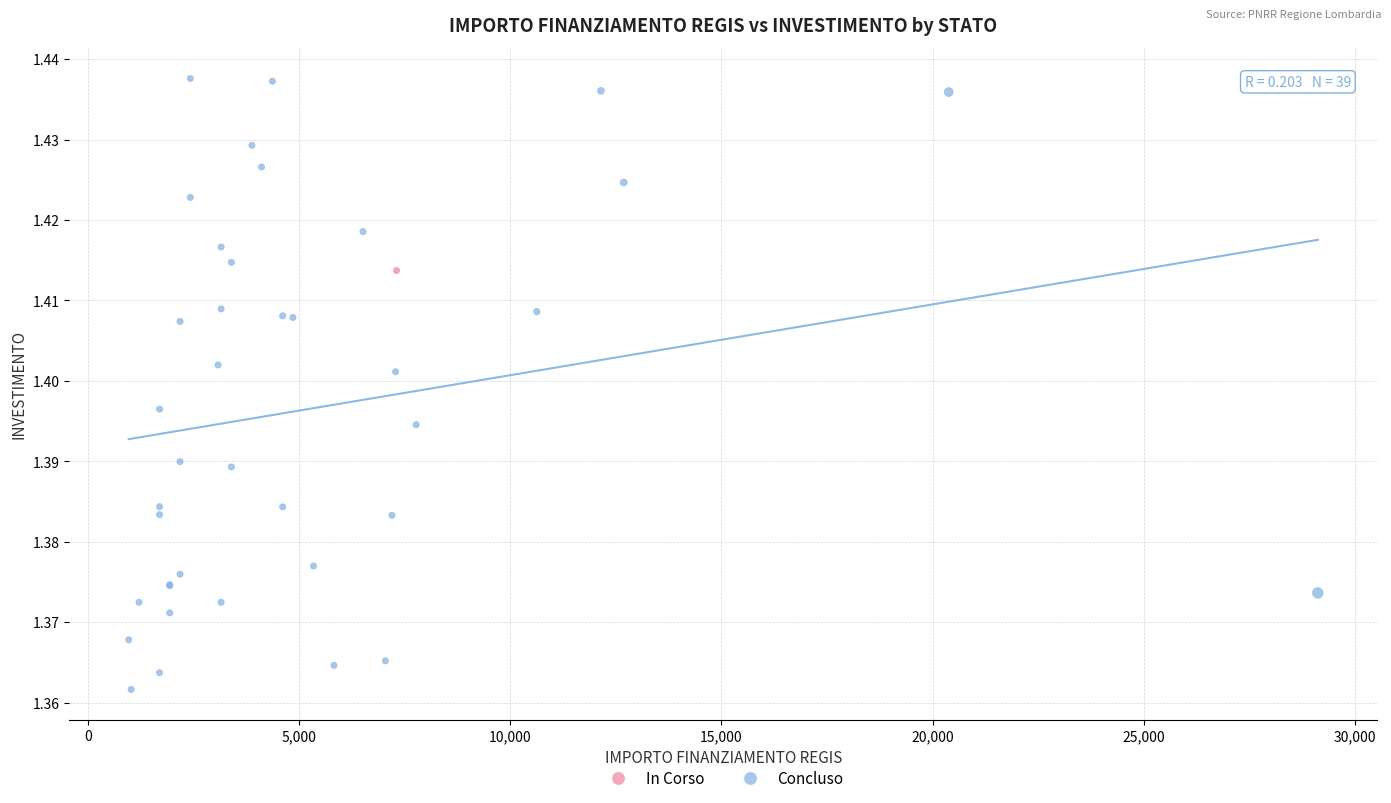

What are all the series names shown in the legend?

In Corso, Concluso